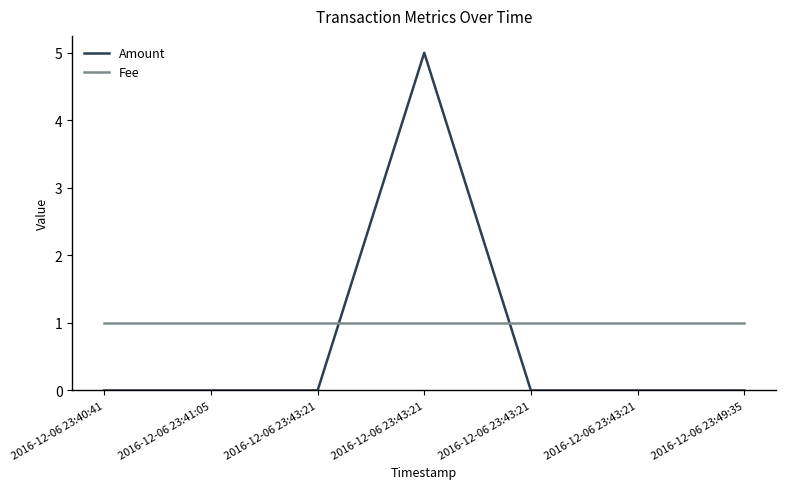

At which category is the sum across all series the highest?

2016-12-06 23:43:21